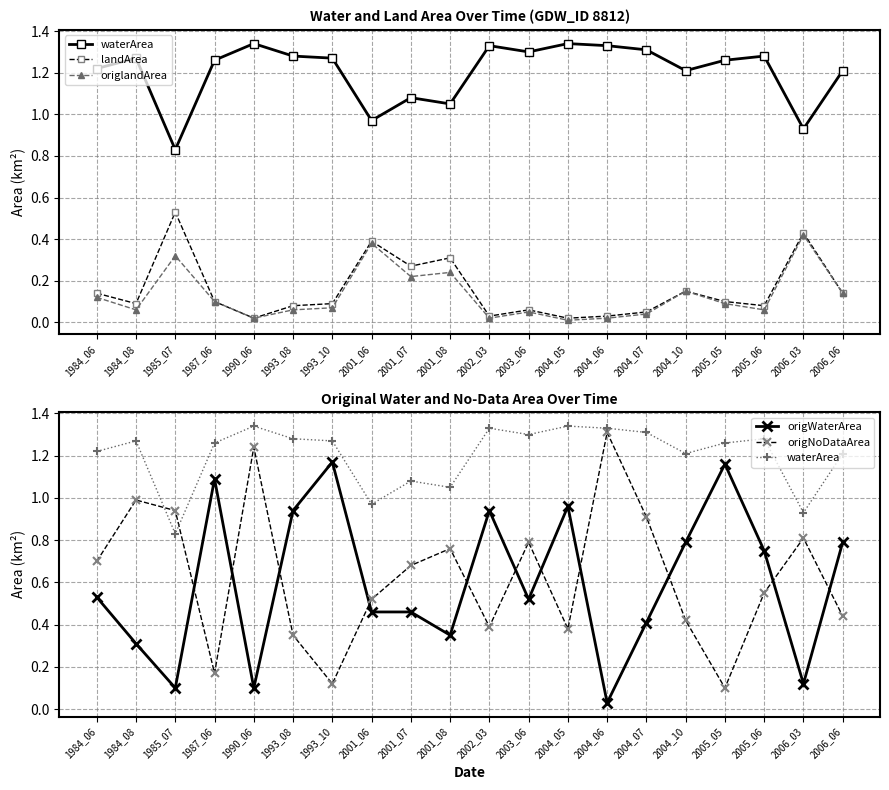

What is the sum of all origlandArea values?

2.6